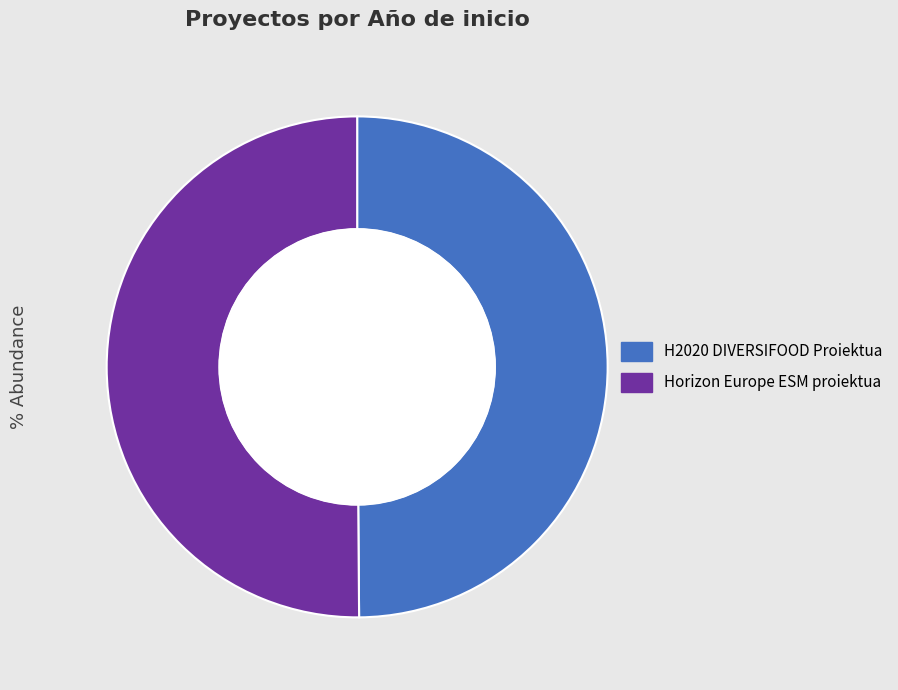

Combined, do Horizon Europe ESM proiektua and H2020 DIVERSIFOOD Proiektua account for over 50%?

Yes